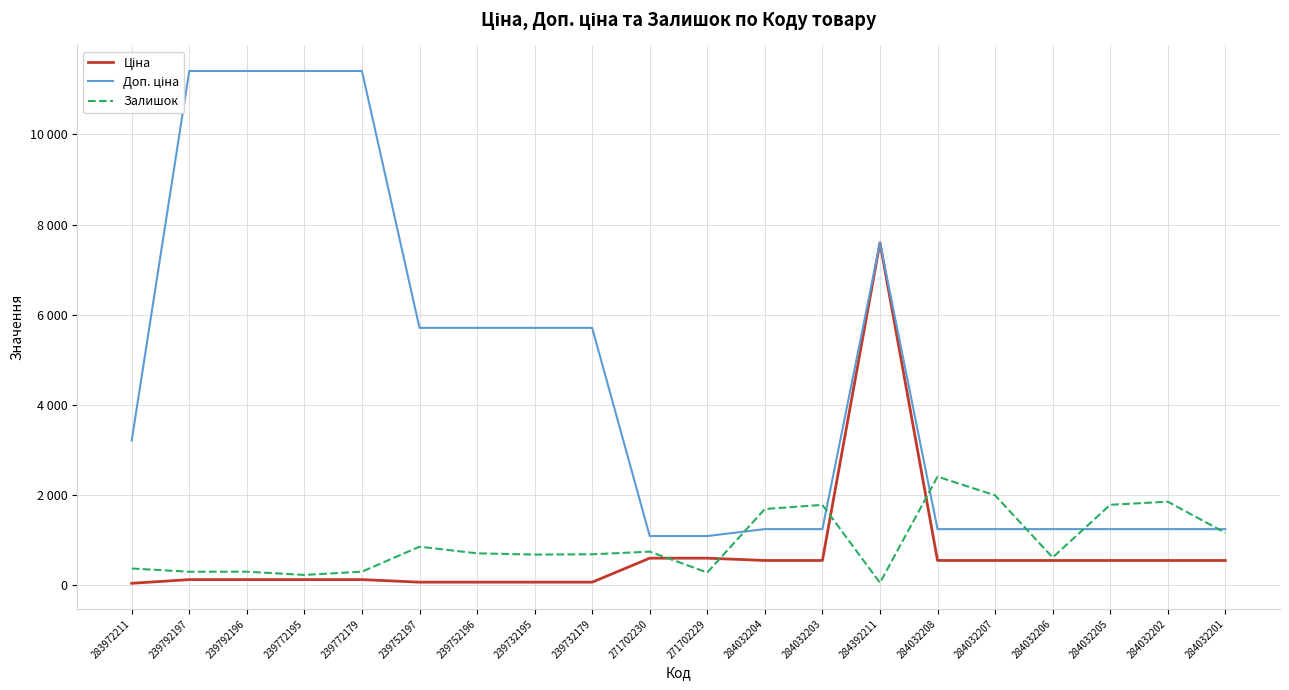

What is the difference between the Ціна values at 284392211 and 284032205?

7057.5